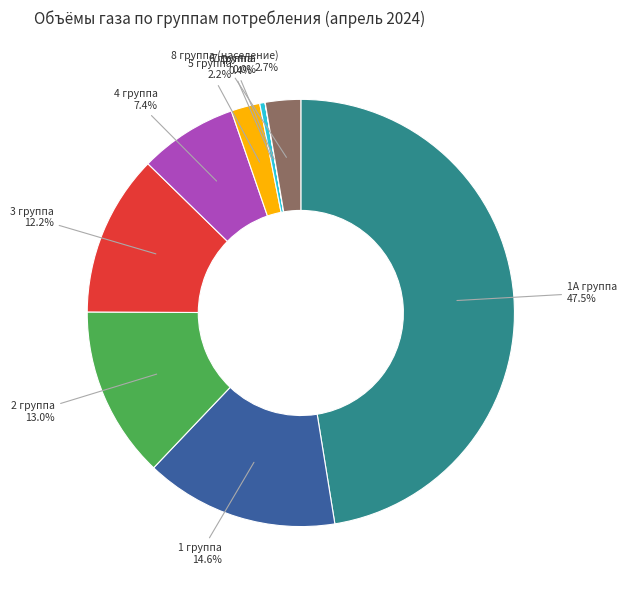

Between 3 группа and 1 группа, which is larger?

1 группа